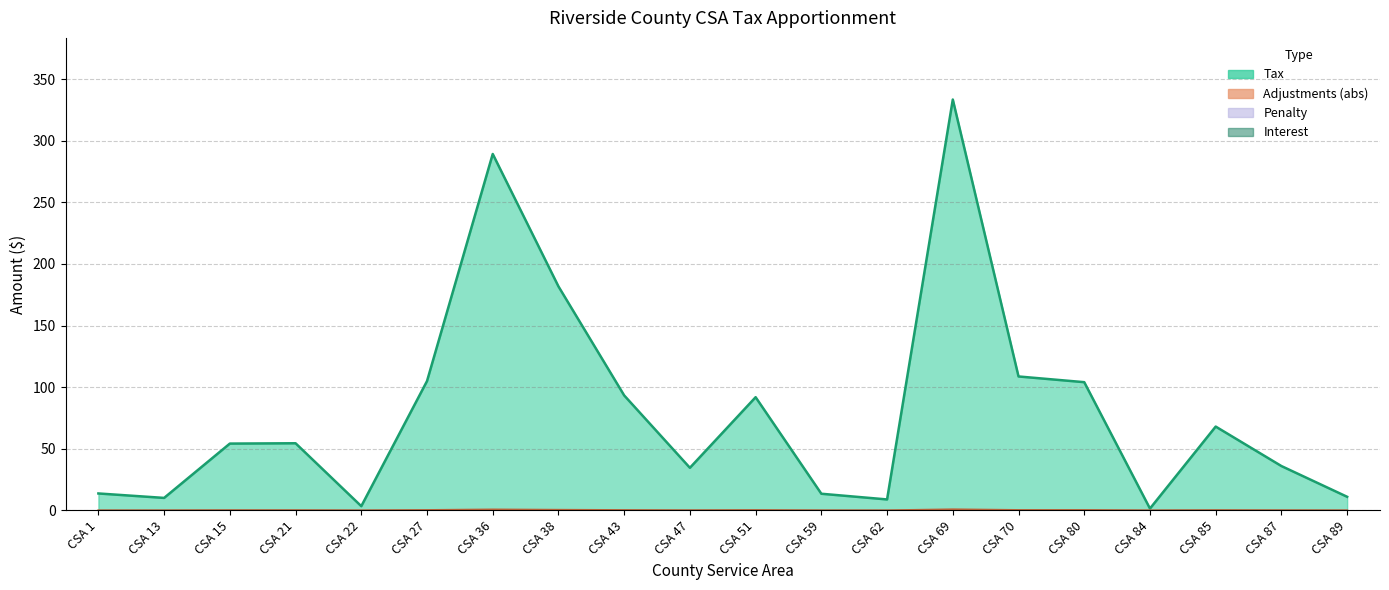

Where is Adjustments nearest to the value 0?

CSA 84